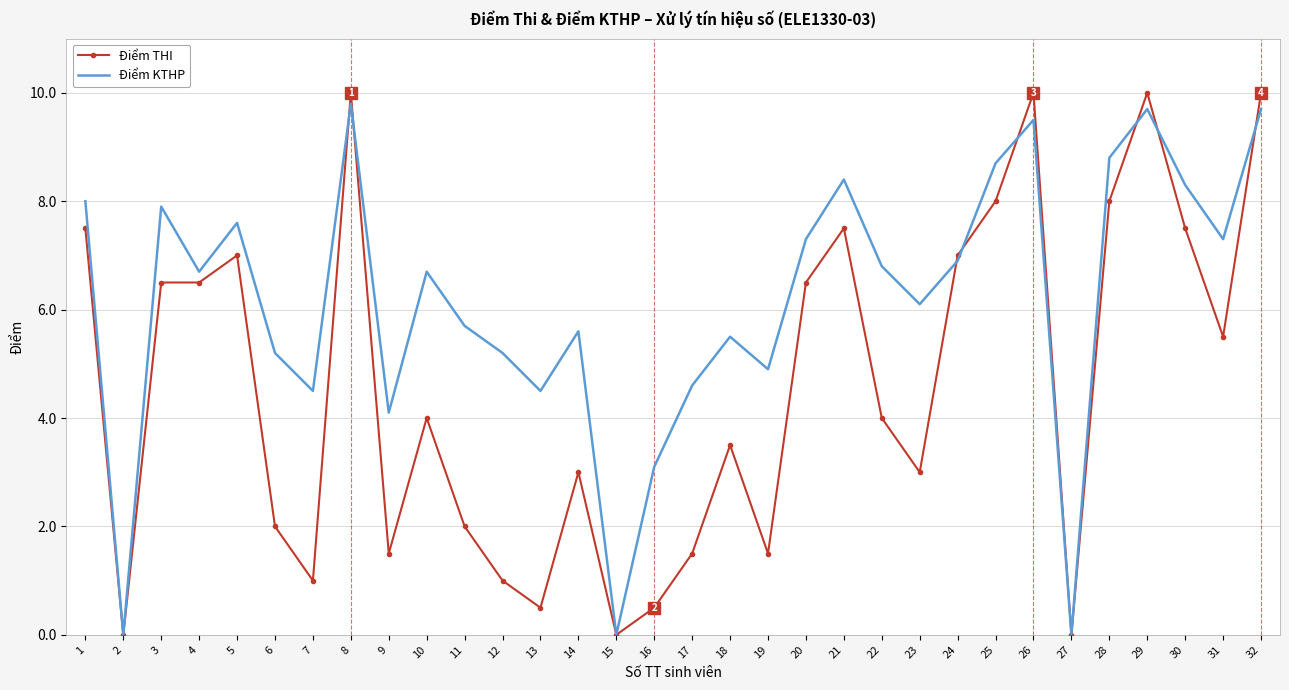

The Điểm KTHP series shows -5.2 at 2. True or false?

False